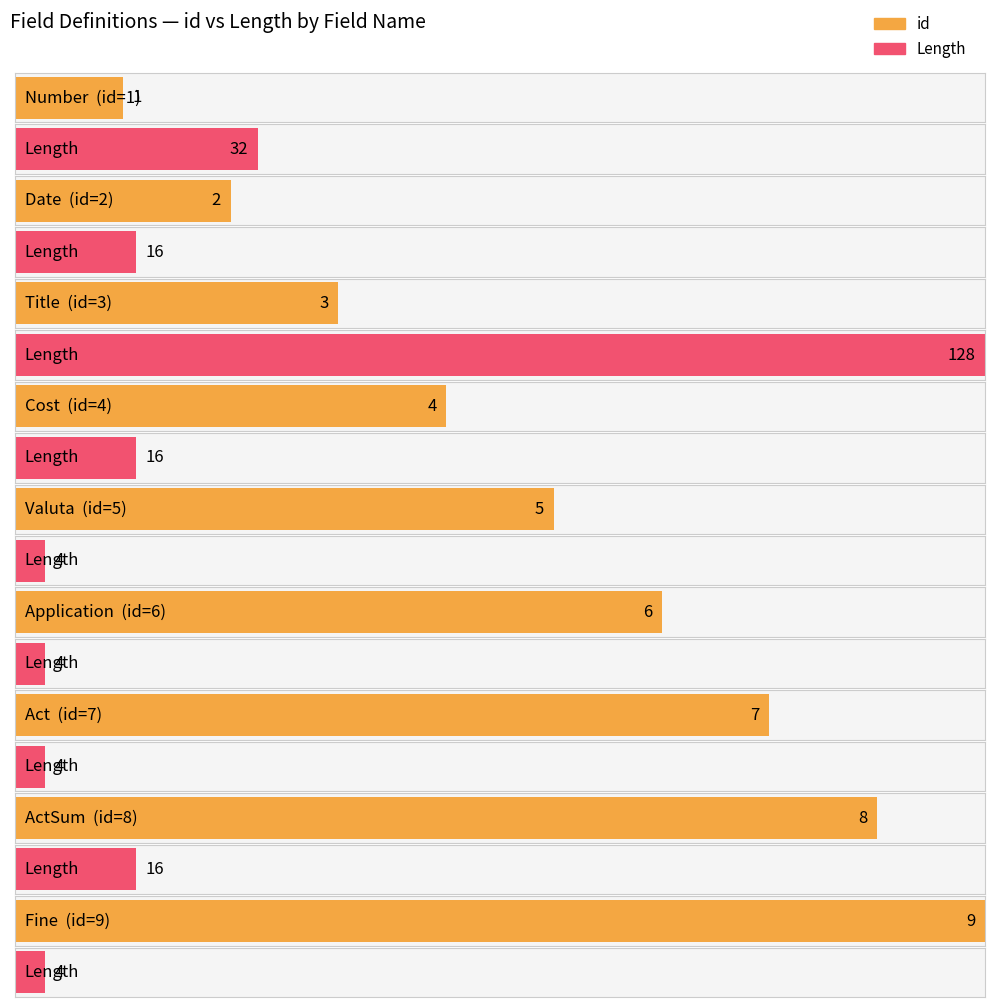

Which series has the largest total across all categories?

Length